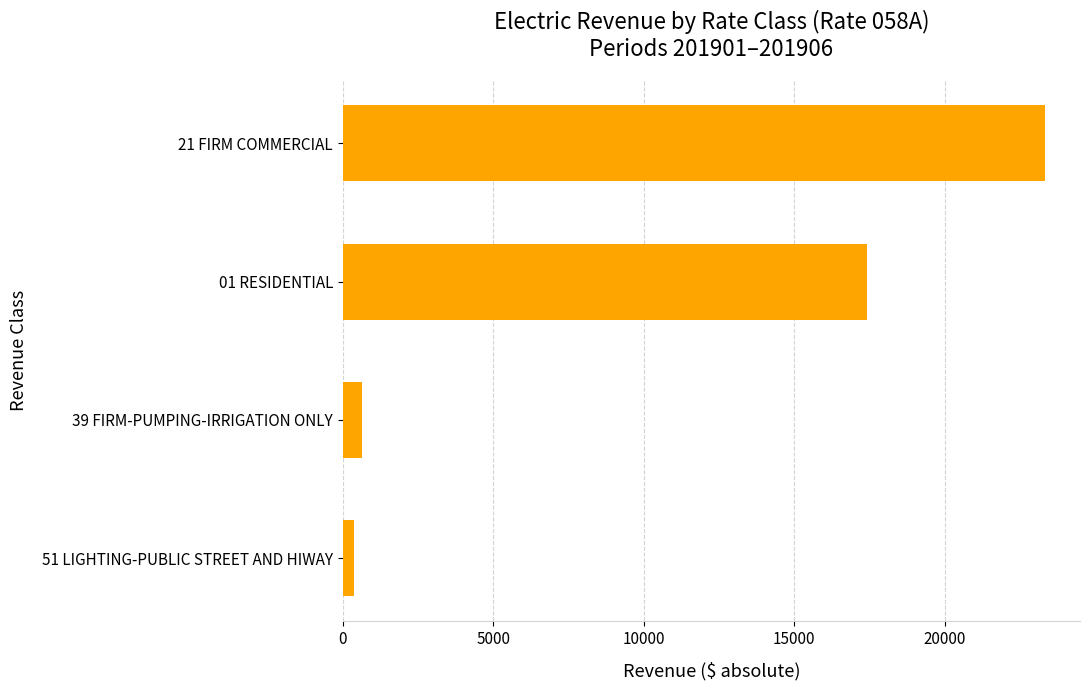

Are the bars horizontal?

Yes